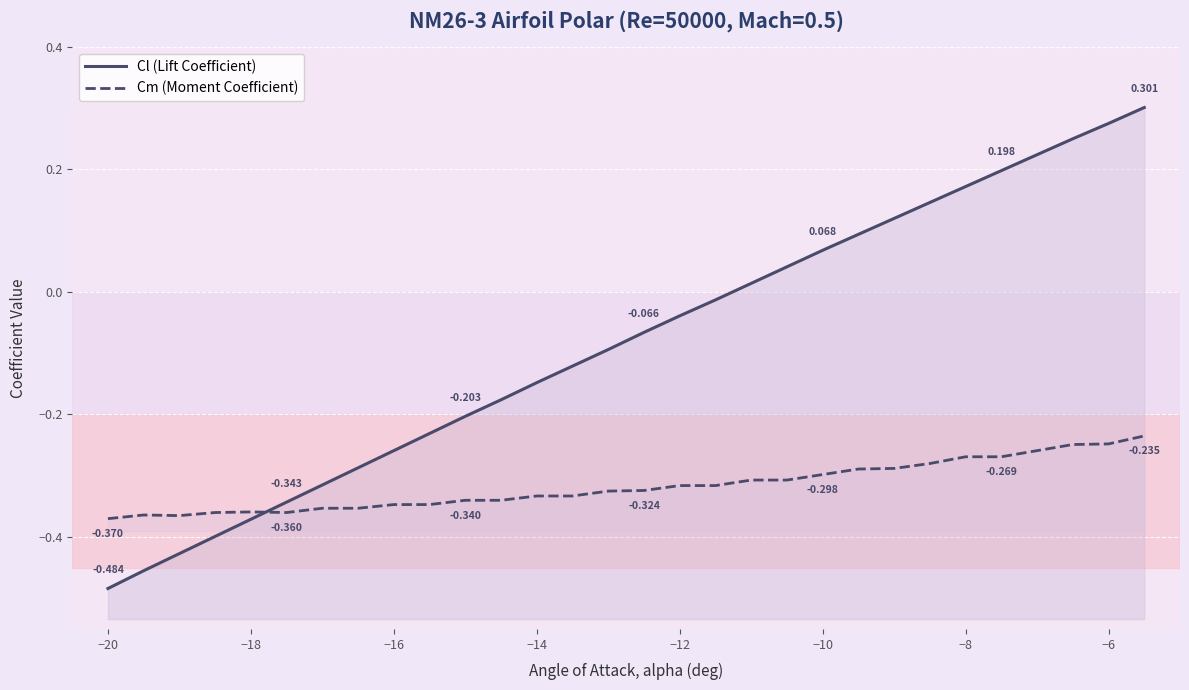

Is this an area chart (filled region under the line)?

No